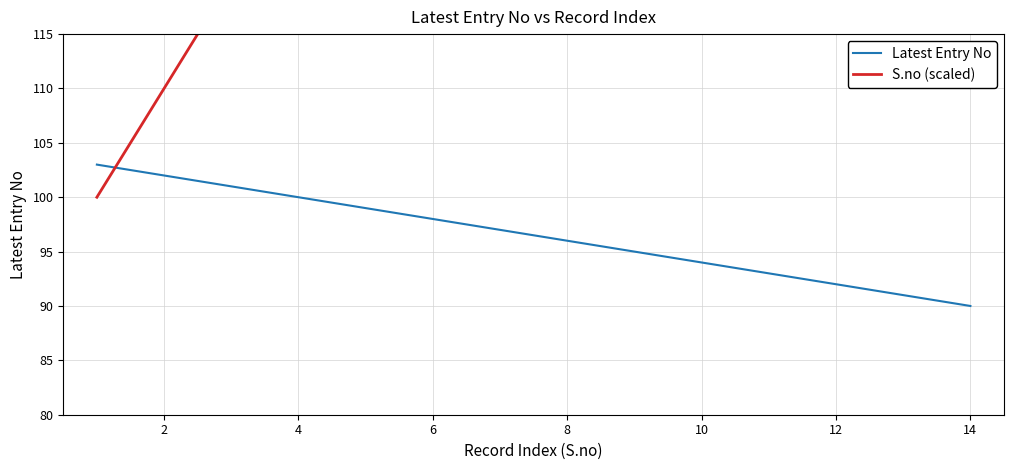

Reading right to left, transcribe all the data shown in this chart.

Latest Entry No: 90	91	92	93	94	95	96	97	98	99	100	101	102	103
S.no (scaled): 230	220	210	200	190	180	170	160	150	140	130	120	110	100